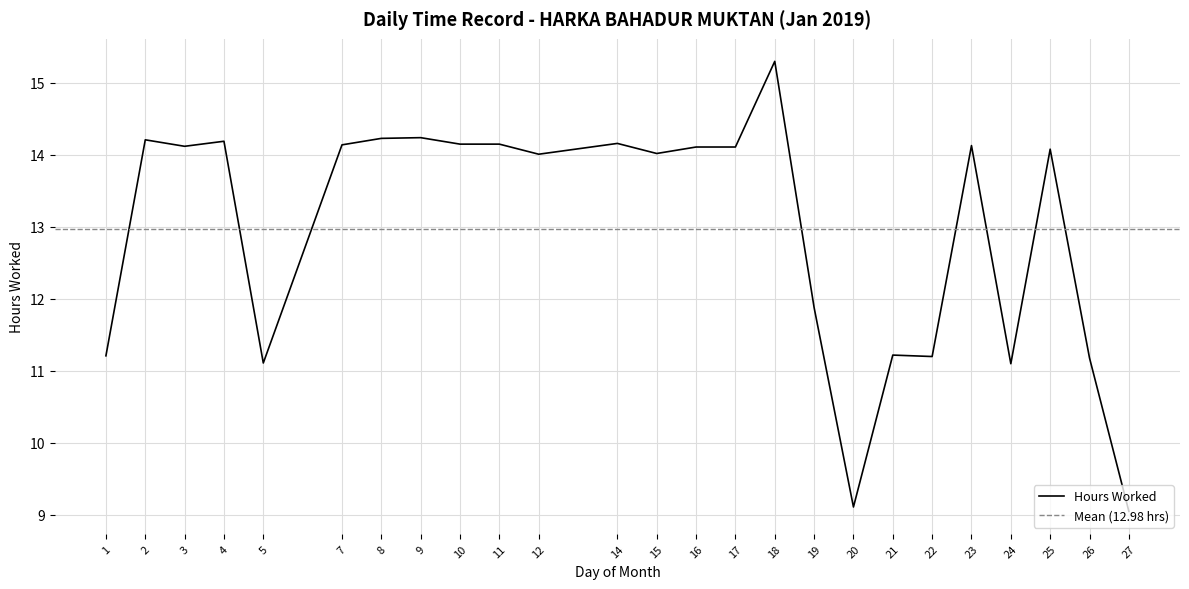

What is the ratio of the value at 23 to the value at 5?

1.3